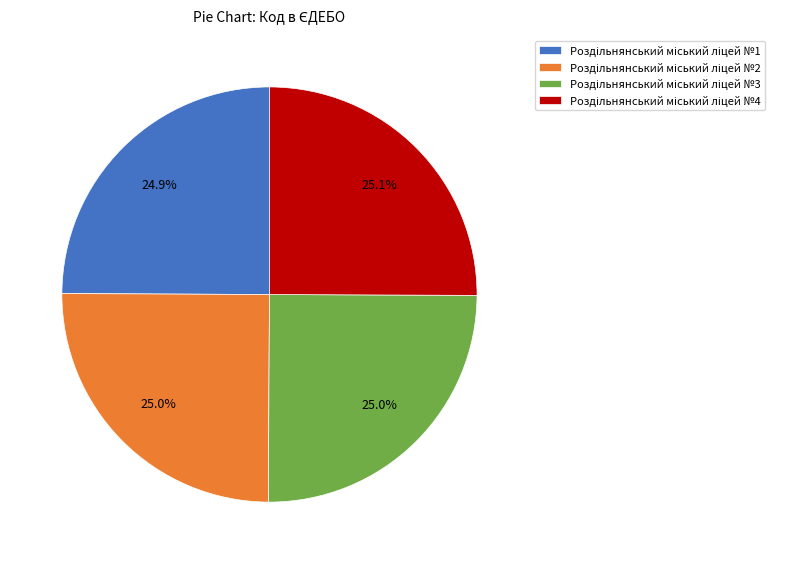

Is there any slice that represents more than half of the pie?

No